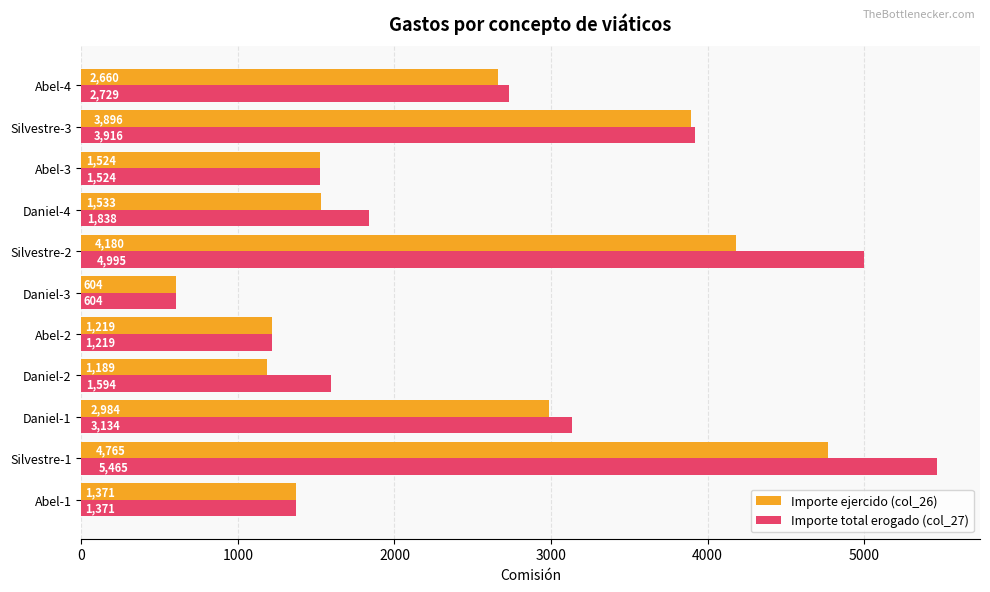

Where is Importe ejercido (col_26) nearest to the value 2684?

Abel-4